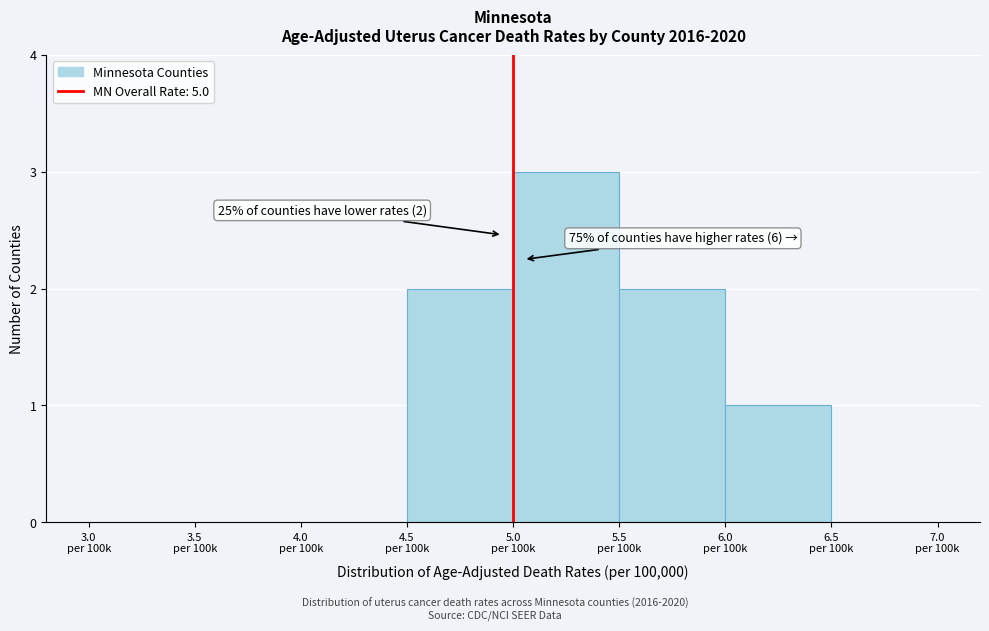

What is the sum of all values?

8